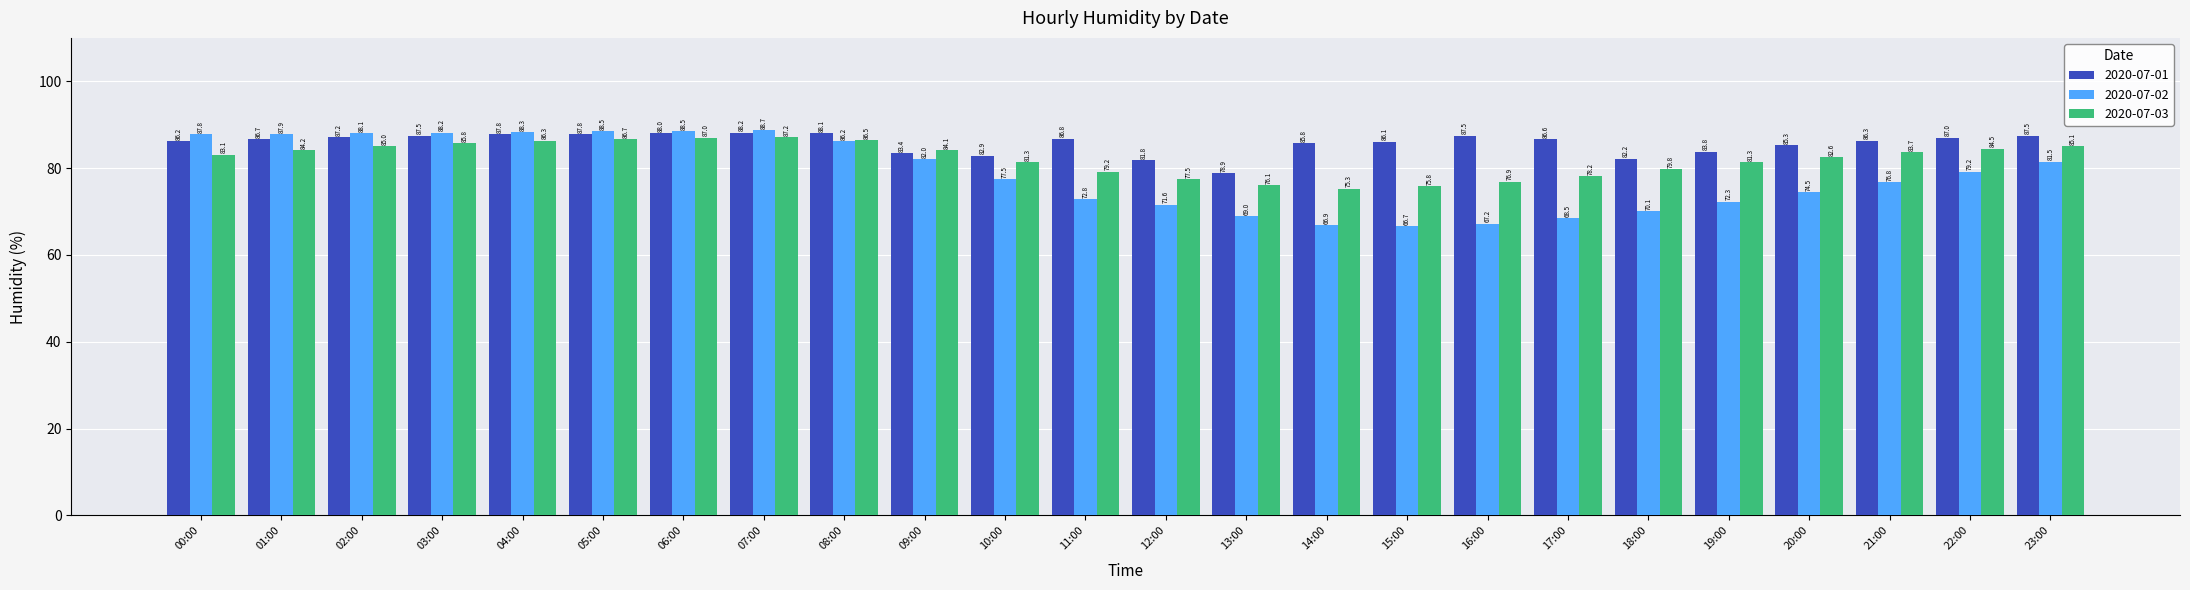

True or false: 2020-07-01 has a value of 87.5 at 03:00.

True